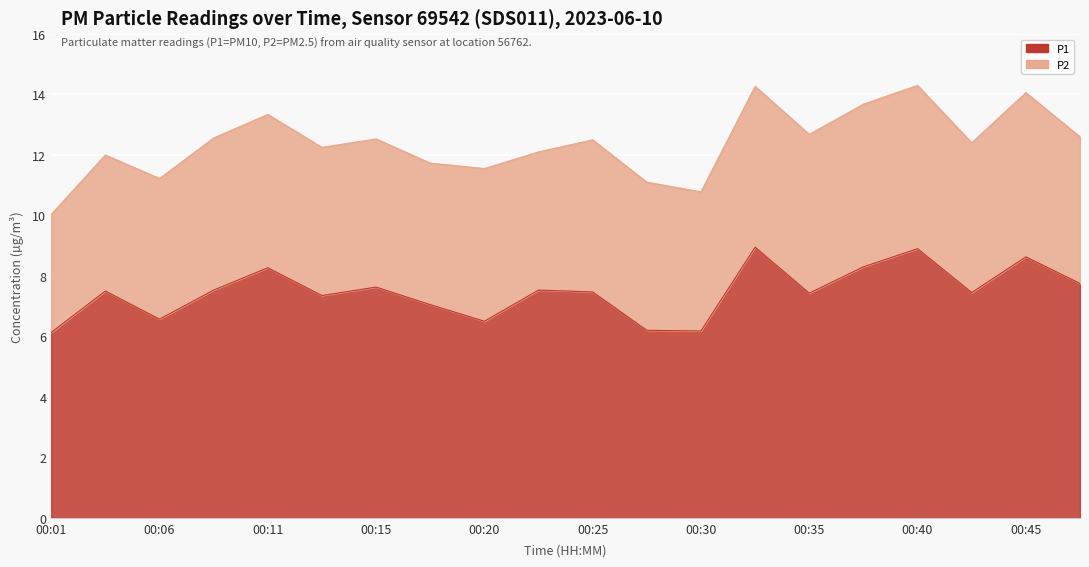

At which category does the data reach its first local valley?

00:06